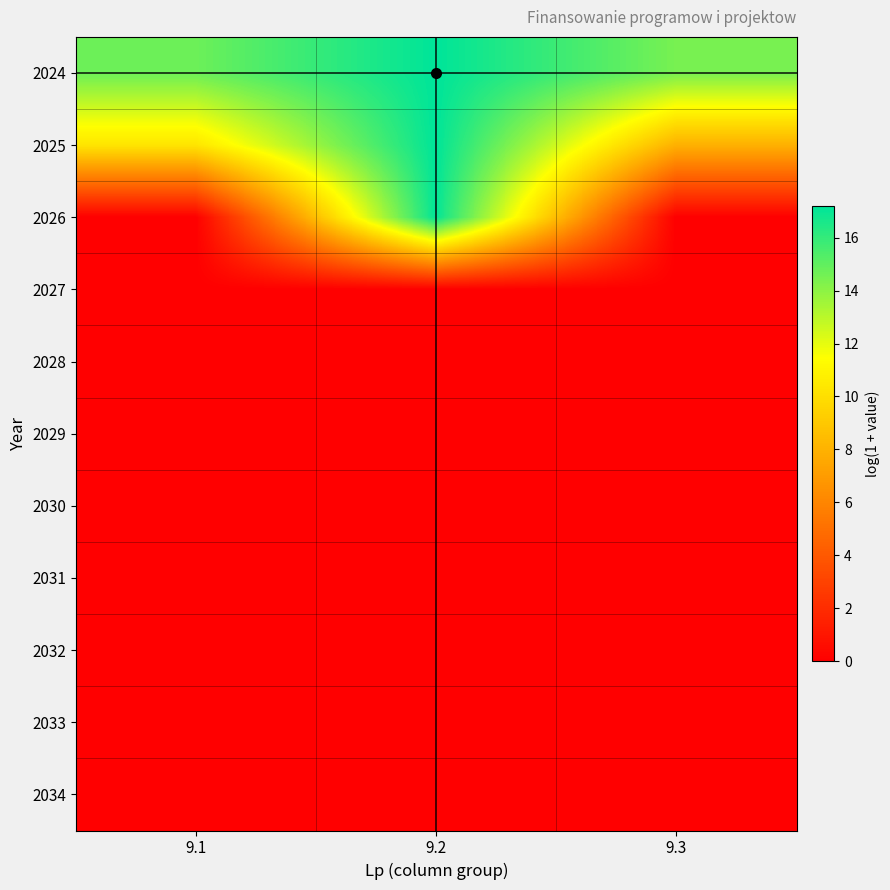

Which category has the lowest value across all series?

9.1